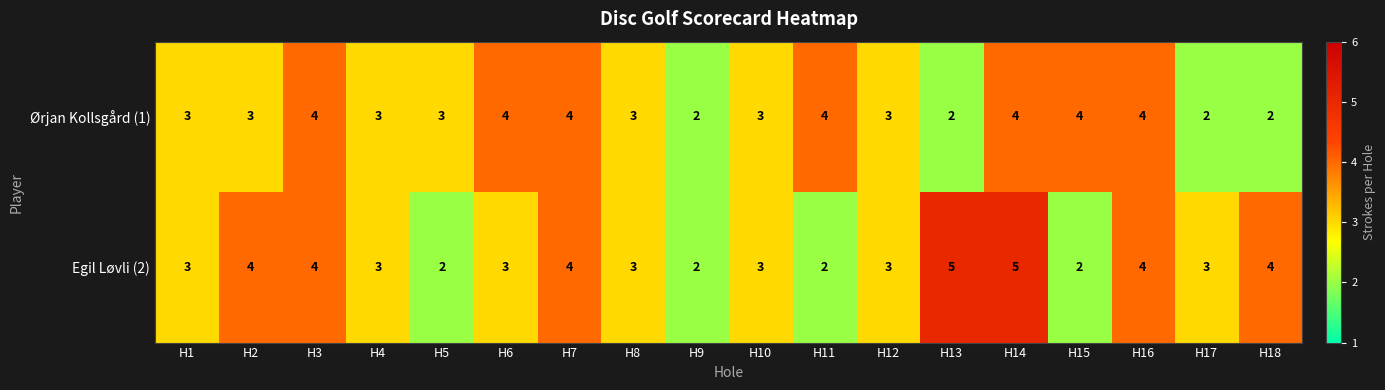

Which series has the largest total across all categories?

Egil Løvli (2)